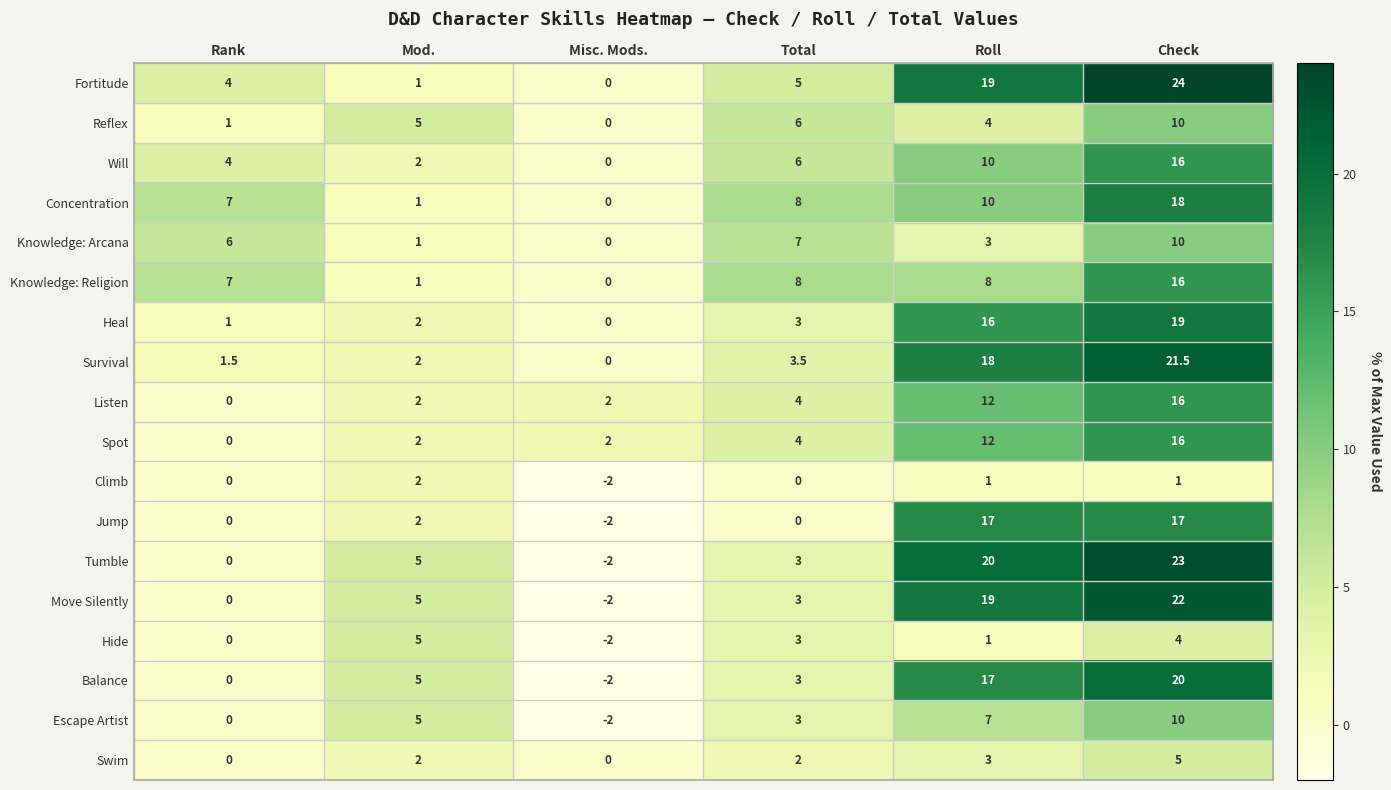

What is the difference between the highest and lowest values at Roll?

19.0